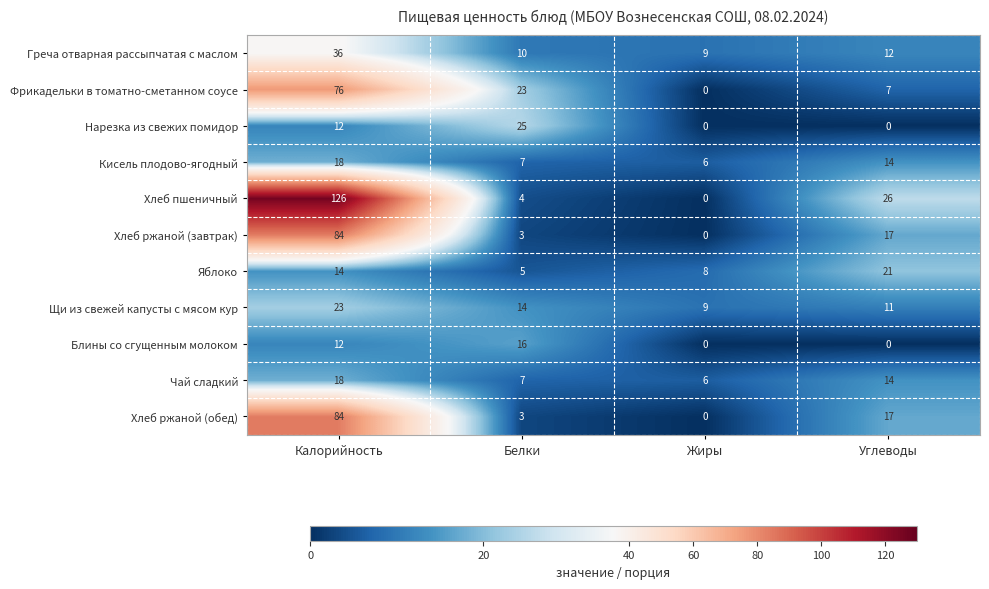

How many data points does each series have?

4